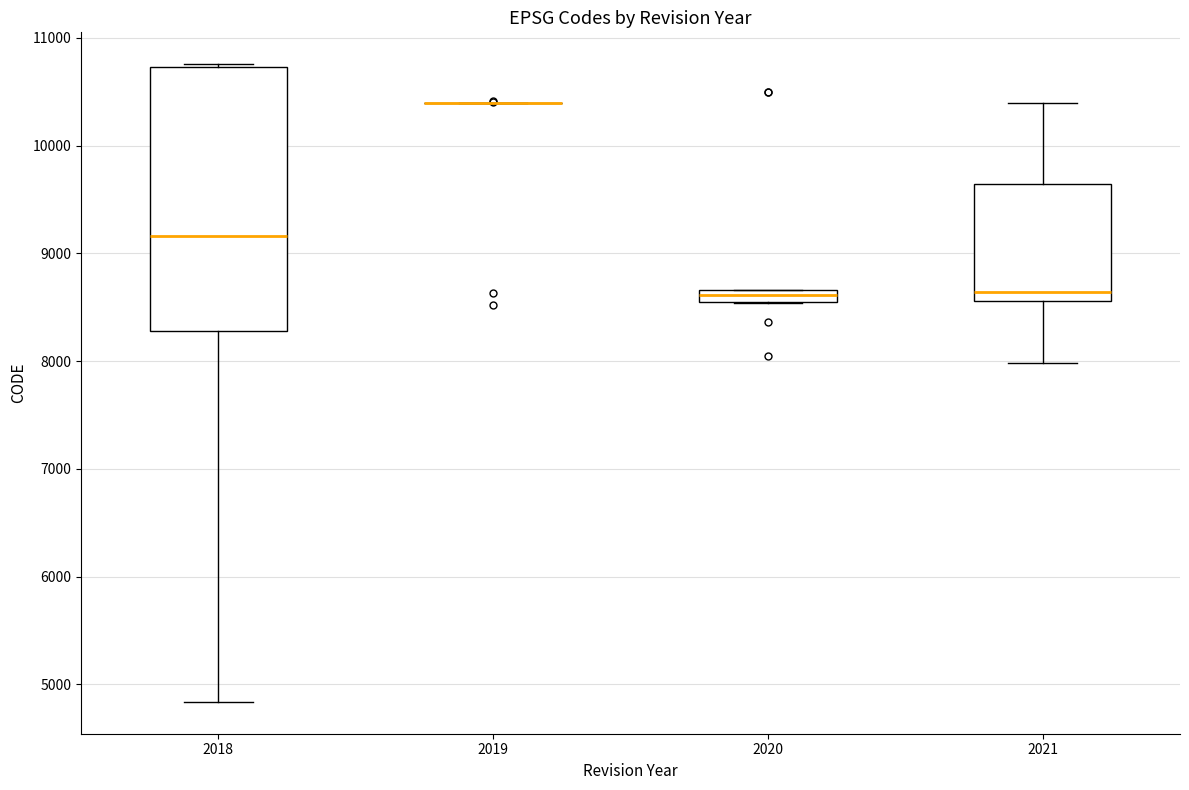

Comparing the boxes themselves (not the whiskers), which one is the tallest?

2018